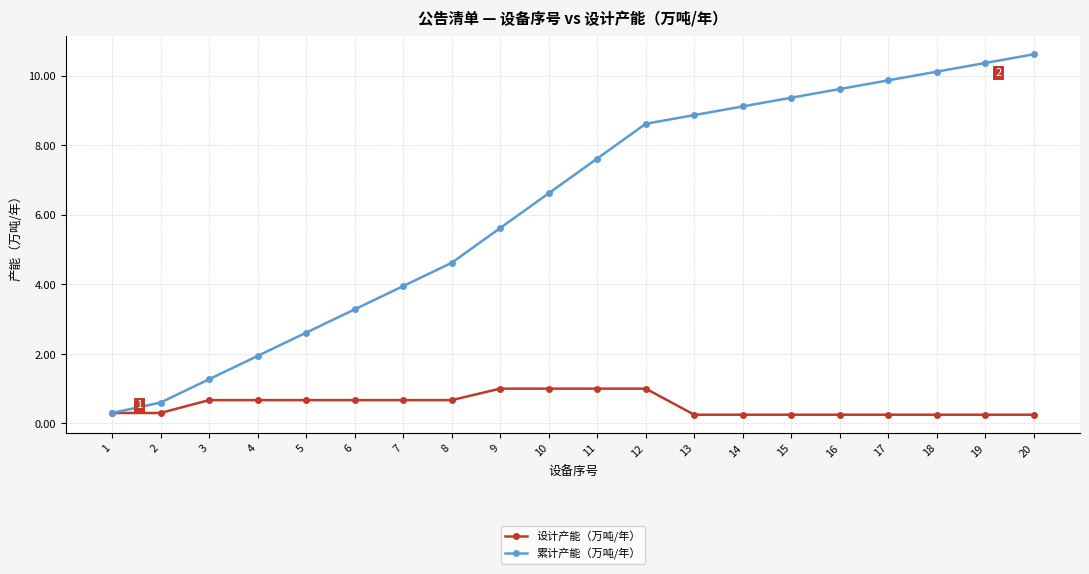

Is it true that 累计产能（万吨/年） equals 6.6 at 10?

True